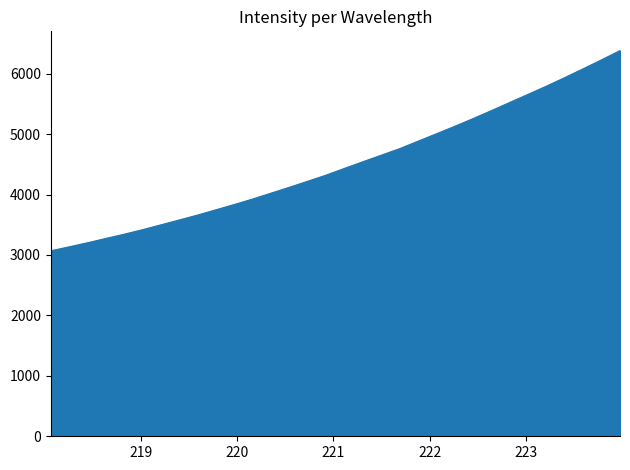

What is the maximum value shown in the chart?

6381.4